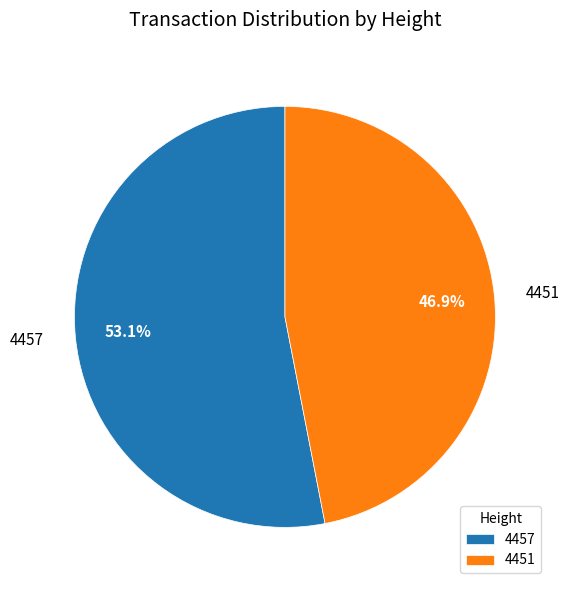

True or false: 4457 accounts for 38% of the total.

False